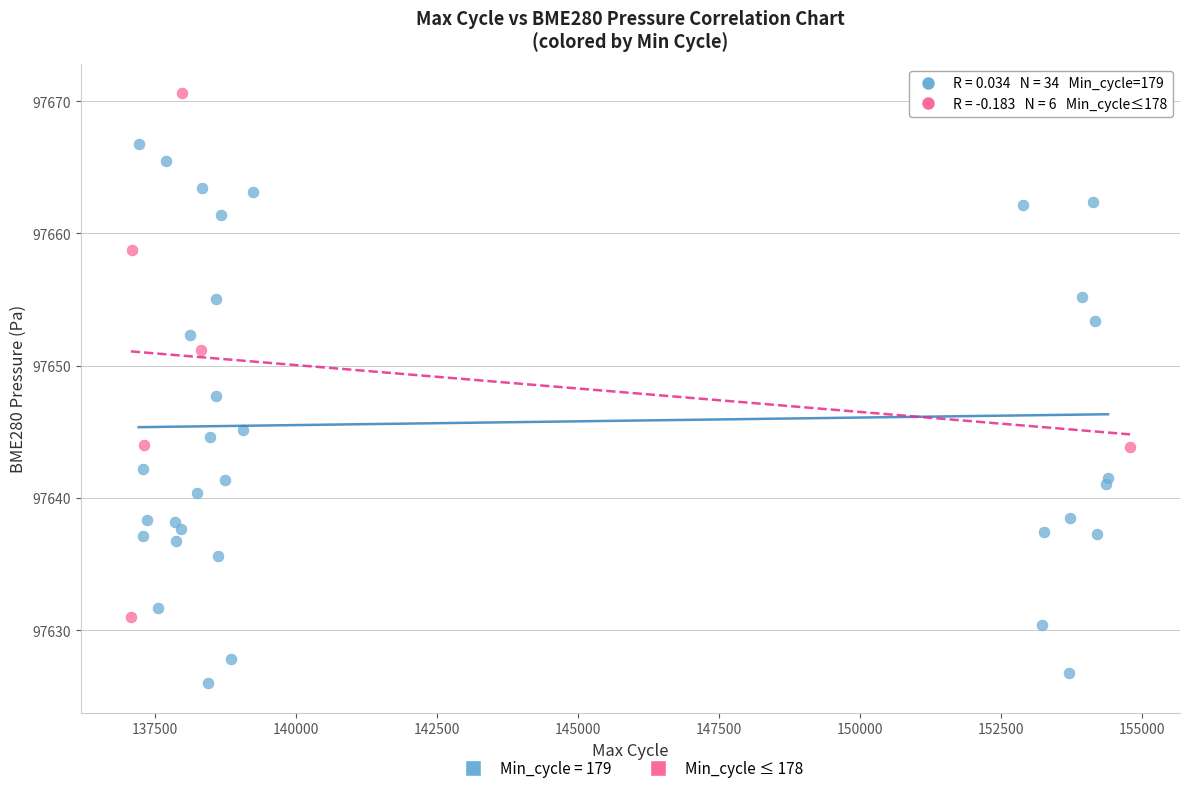

Which series contains the lowest Y value?

Min_cycle = 179